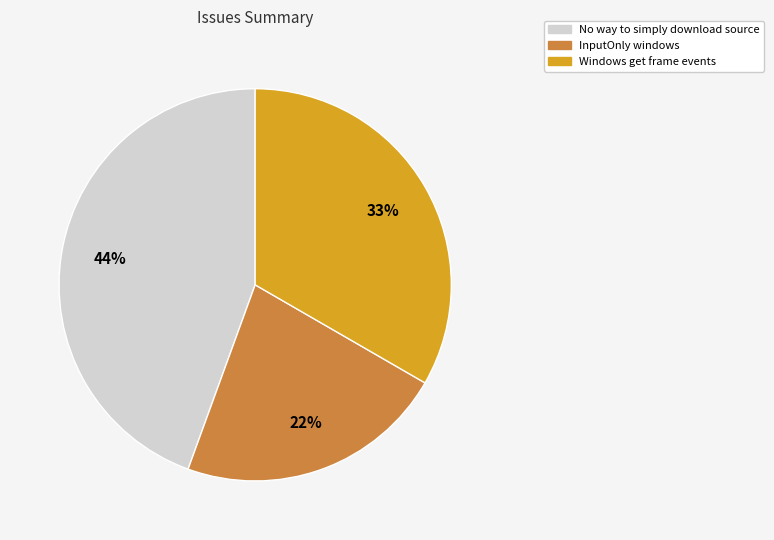

Which category has the smallest portion of the pie?

InputOnly windows